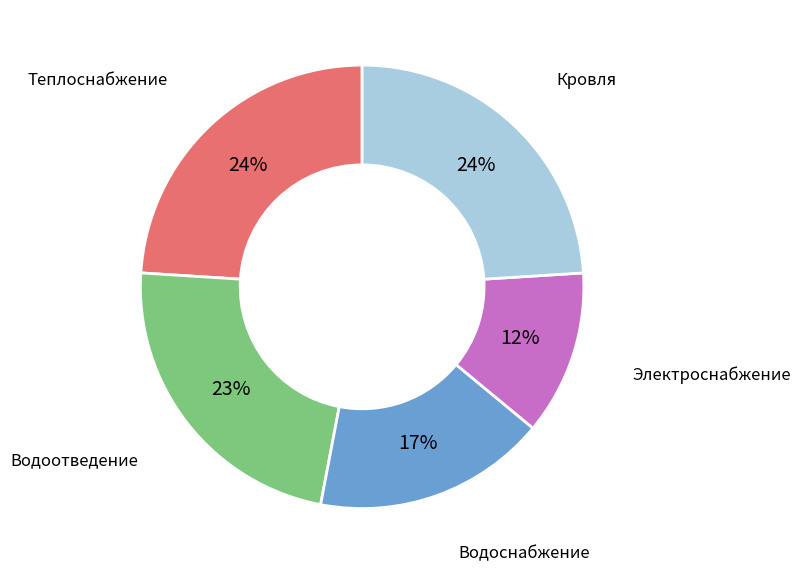

Do Электроснабжение and Водоотведение together represent more than half of the pie?

No